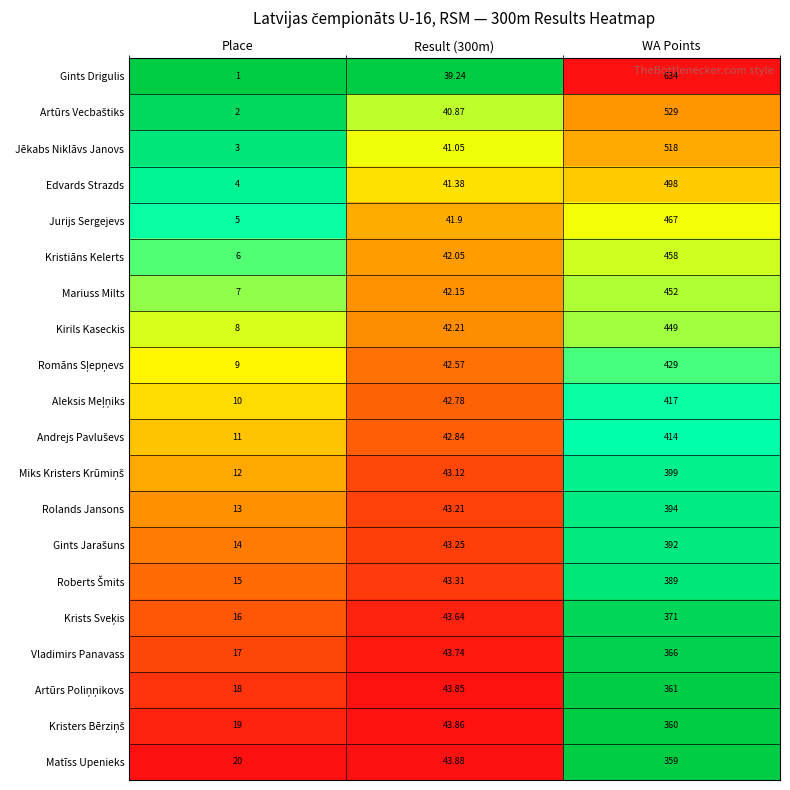

At which label does Vladimirs Panavass reach its minimum?

Place